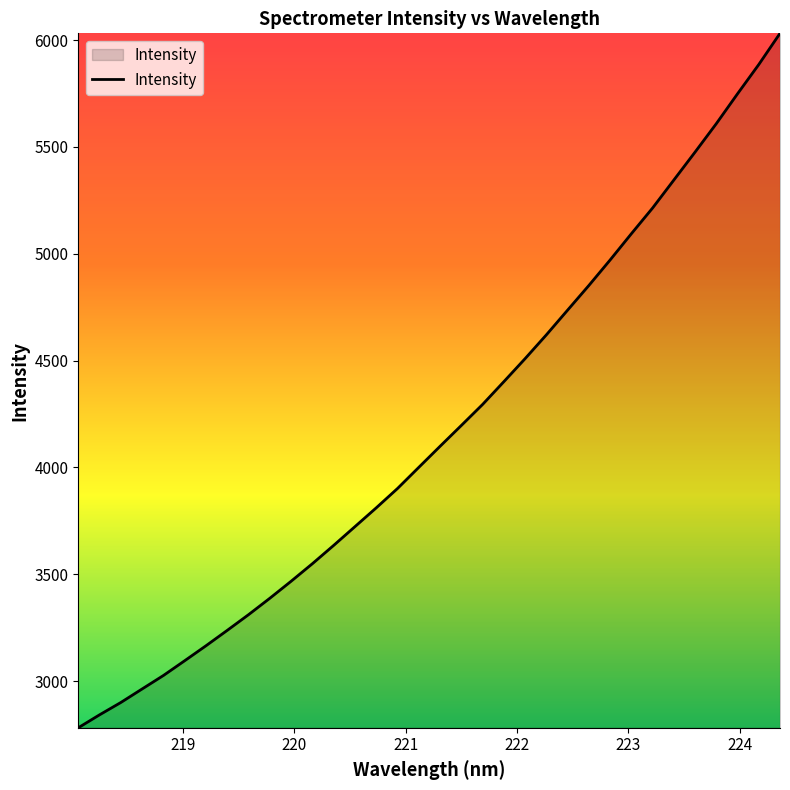

Reading right to left, list all the values displayed in this chart.

6031.8	5885.8	5748.9	5609.0	5475.9	5345.1	5214.2	5093.8	4970.8	4851.6	4736.3	4620.6	4509.2	4401.4	4294.8	4196.5	4099.0	4000.5	3901.6	3811.1	3723.2	3635.4	3549.8	3467.7	3388.1	3311.3	3237.9	3165.8	3095.8	3026.6	2963.6	2900.3	2842.5	2781.9